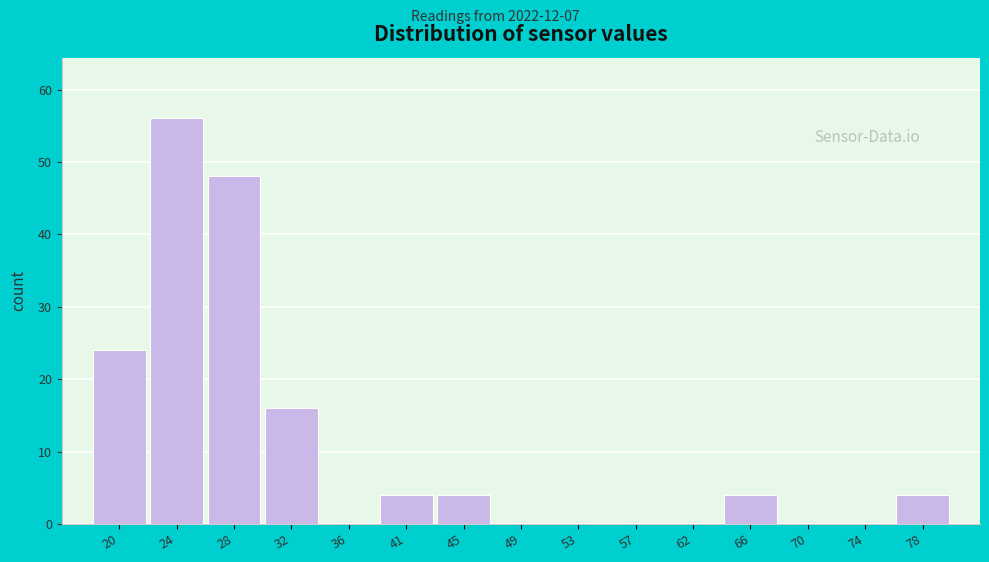

Reading right to left, list all the values displayed in this chart.

78=4	74=0	70=0	66=4	62=0	57=0	53=0	49=0	45=4	41=4	36=0	32=16	28=48	24=56	20=24